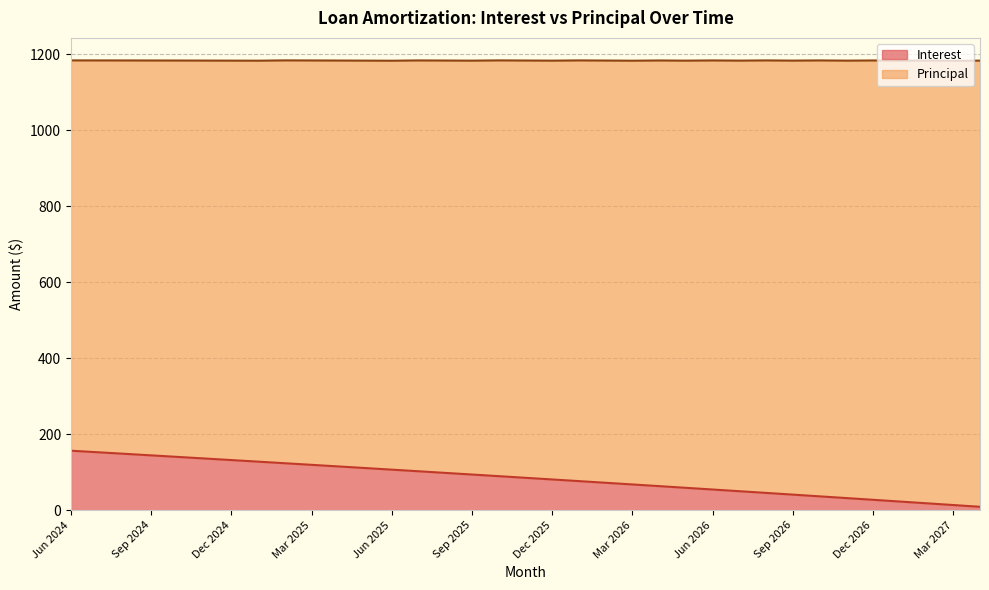

What is the difference between the second highest and minimum values?

143.5